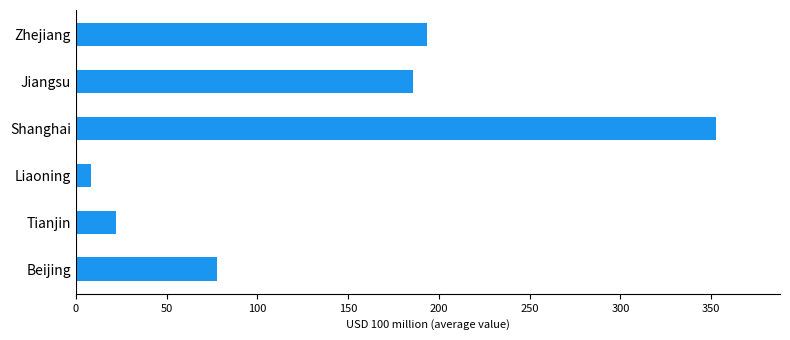

How many series are shown in this chart?

1